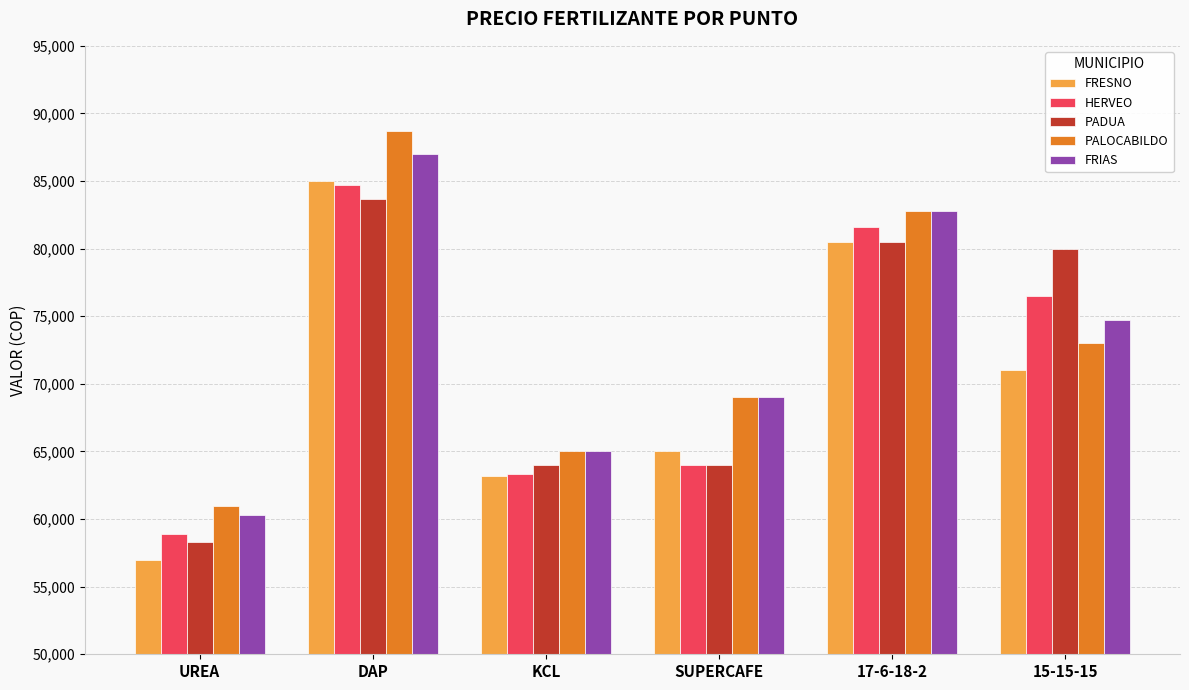

Rank the categories by FRIAS value from lowest to highest.

UREA, KCL, SUPERCAFE, 15-15-15, 17-6-18-2, DAP